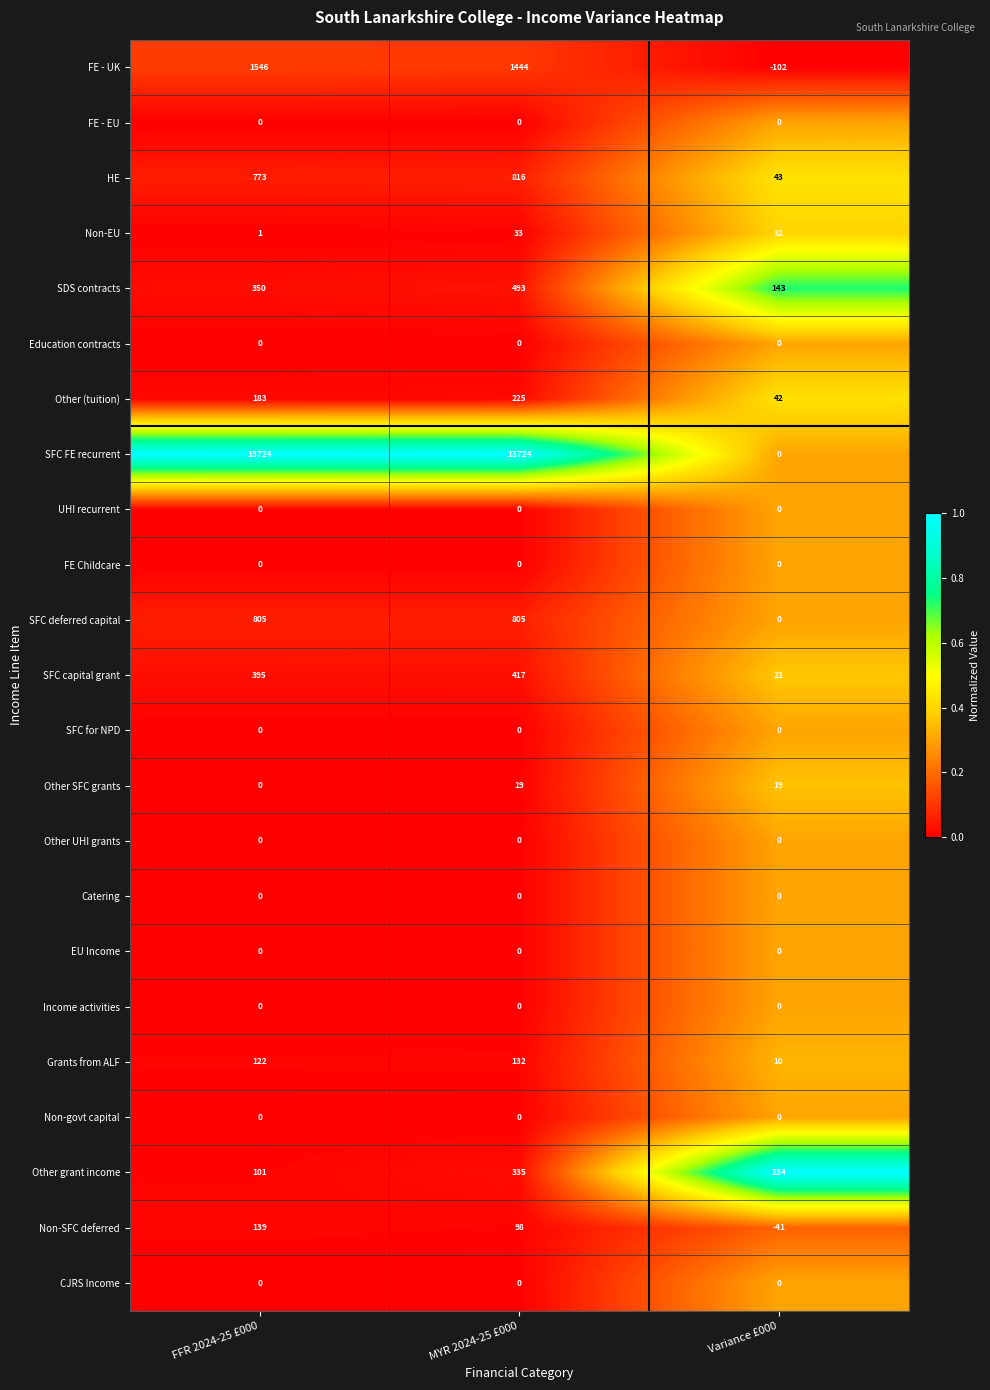

List the labels in order of HE value, smallest first.

Variance £000, FFR 2024-25 £000, MYR 2024-25 £000